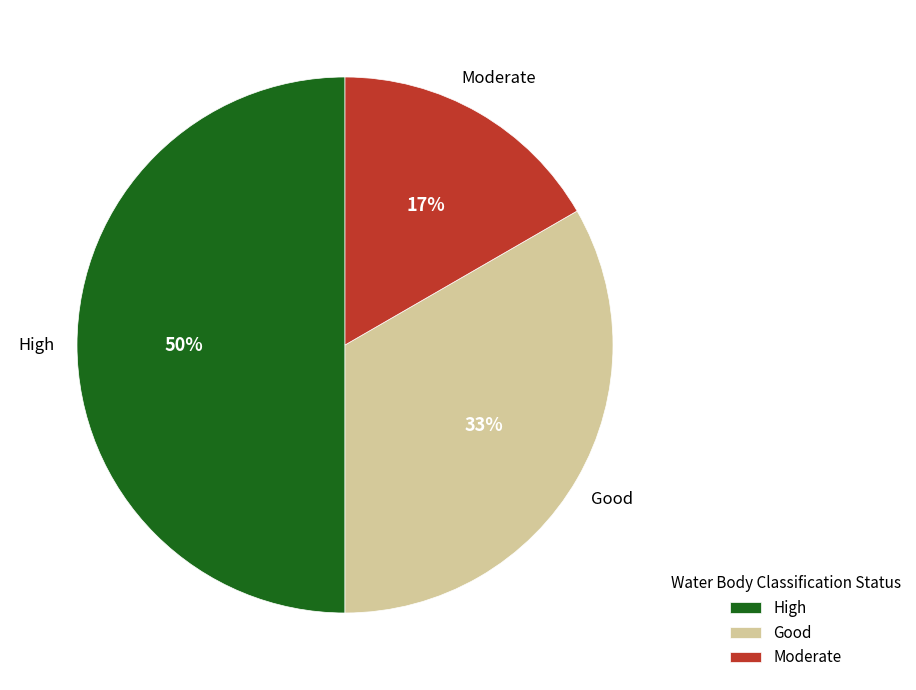

To the nearest percent, what is the difference between the largest and smallest slice percentages?

33%